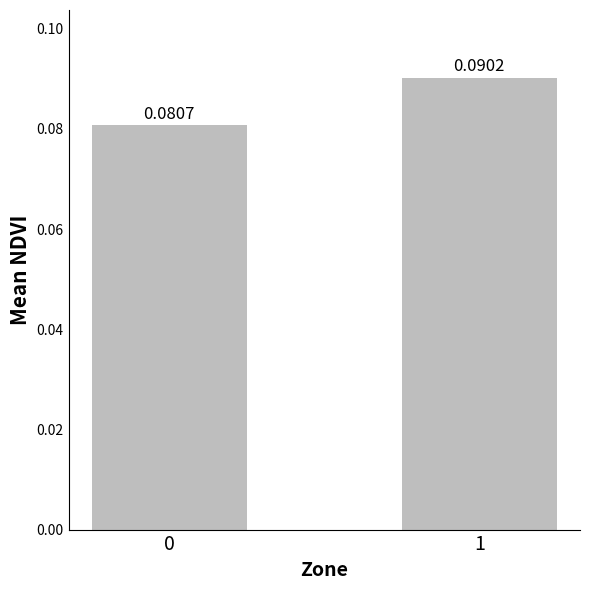

List the labels in order of value, largest first.

1, 0